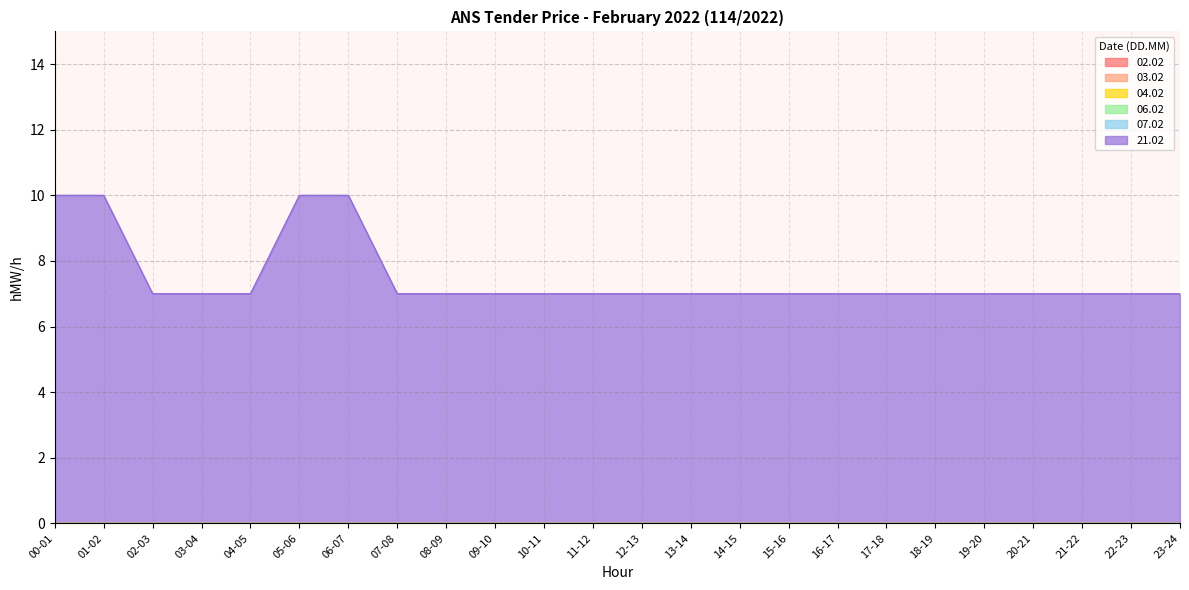

What is the label of the 5th point from the left?

04-05